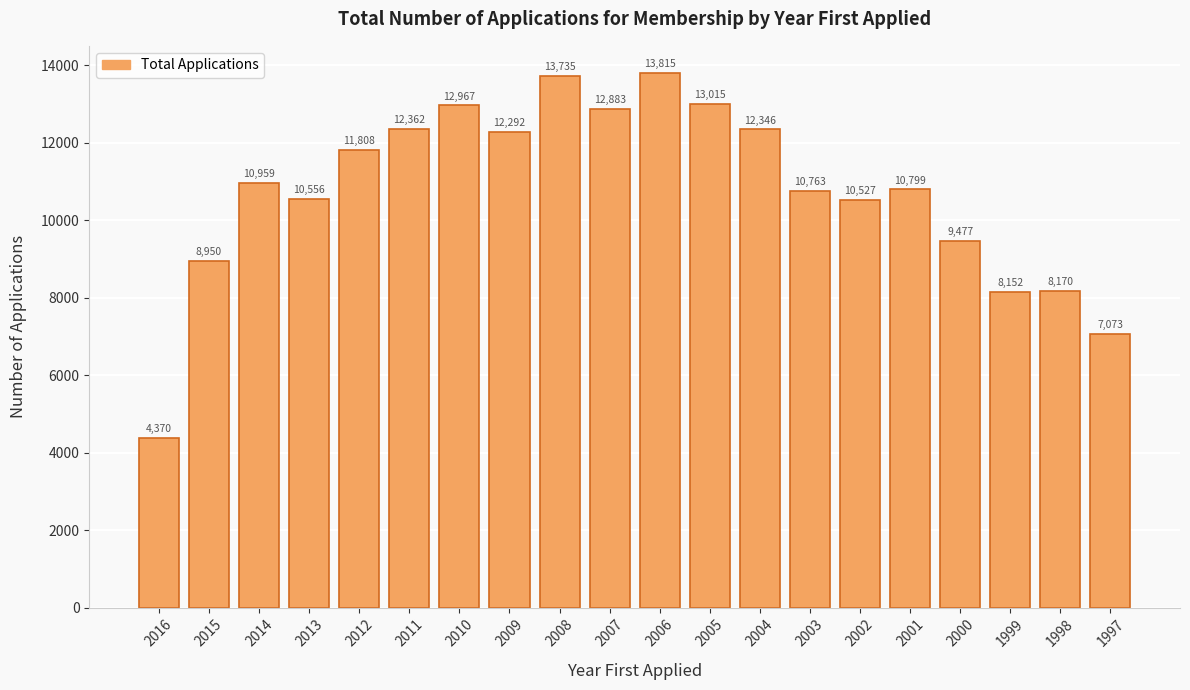

How many bars are there in total?

20